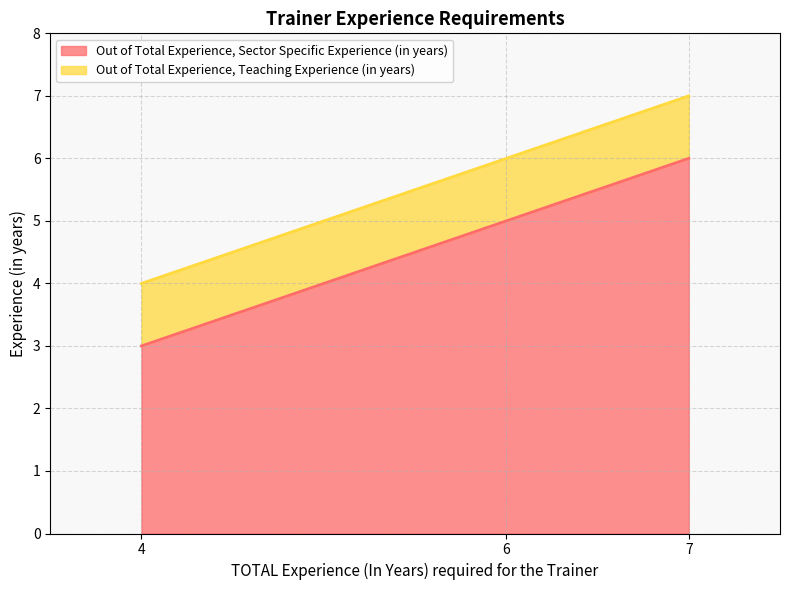

What is the average value of the Out of Total Experience, Teaching Experience (in years) series?

1